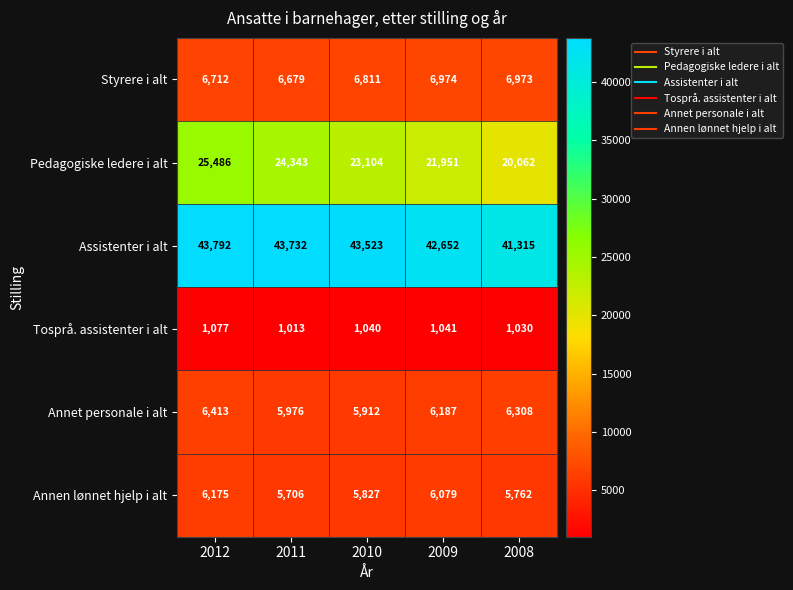

At how many categories does at least one series exceed 18603?

5